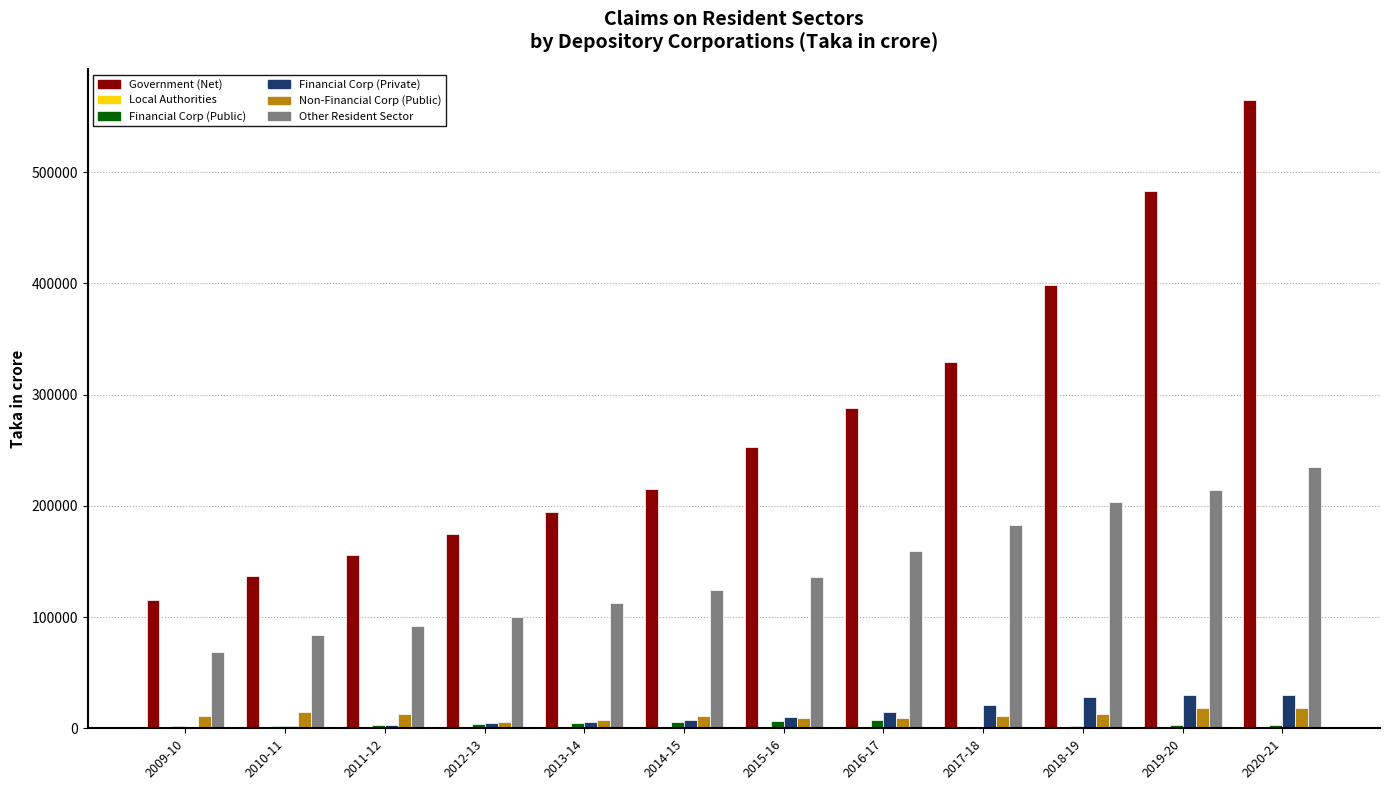

What is the sum of all Non-Financial Corp (Public) values?

141457.1